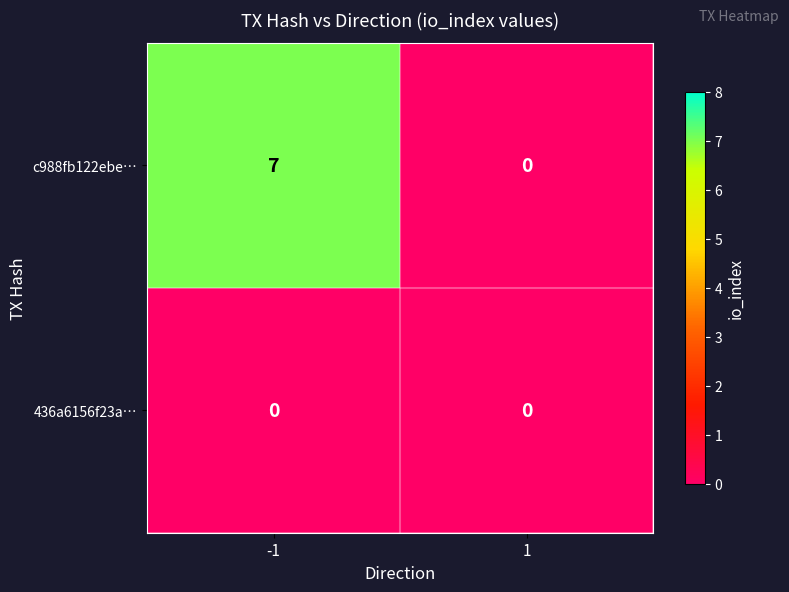

Reading left to right, what are all the values shown in this chart?

c988fb122ebe…: 7	0
436a6156f23a…: 0	0